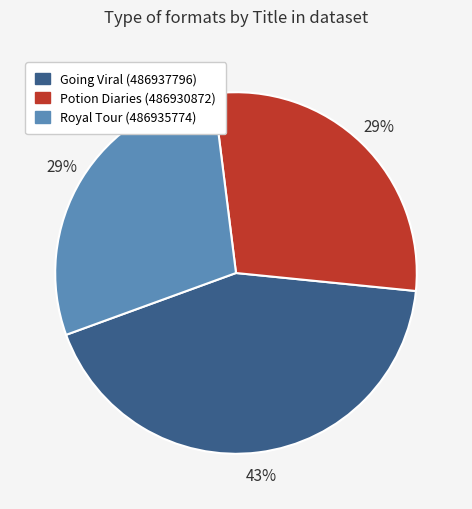

Which has a higher value, Potion Diaries (486930872) or Going Viral (486937796)?

Going Viral (486937796)